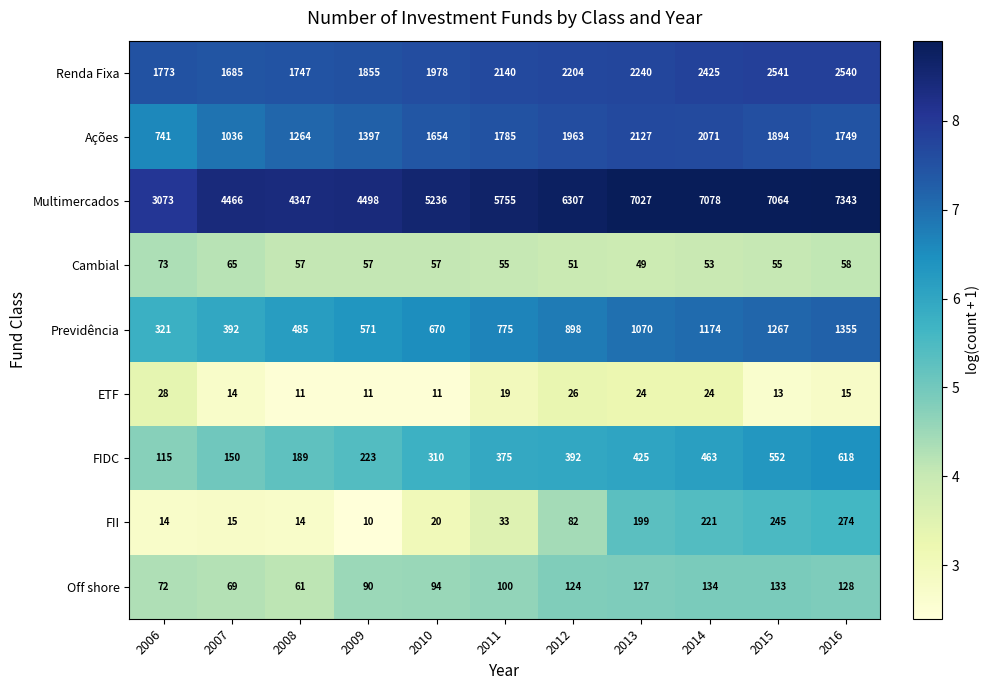

Which series has the largest total across all categories?

Multimercados